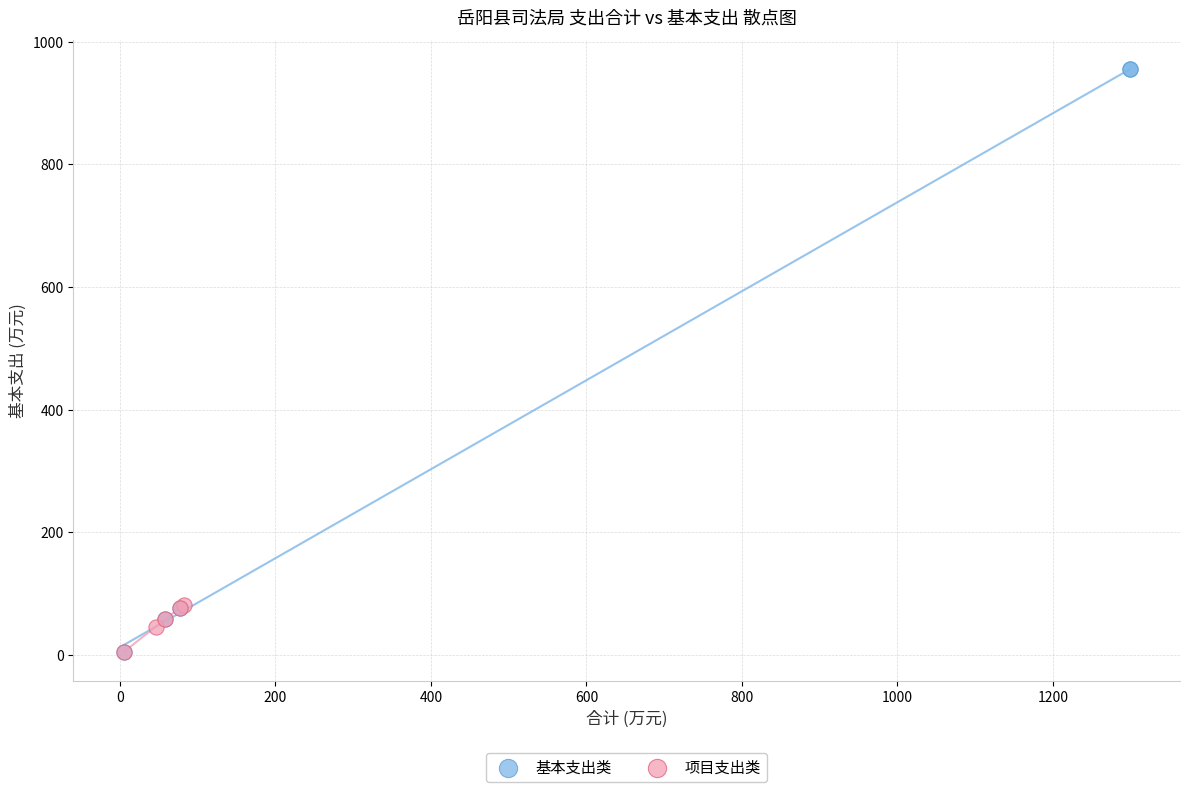

What are all the series names shown in the legend?

基本支出类, 项目支出类